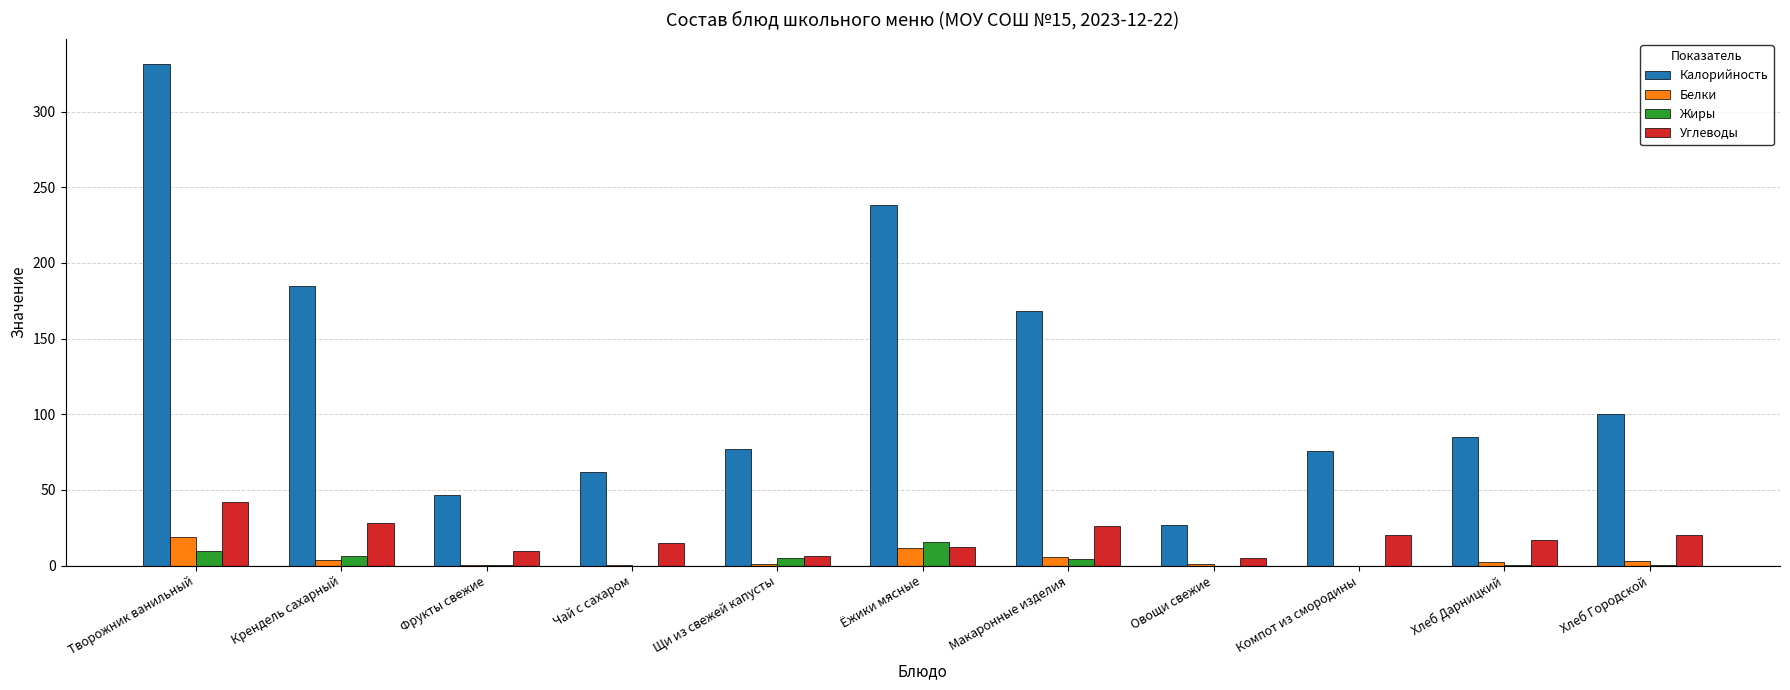

How many groups of bars are there?

11